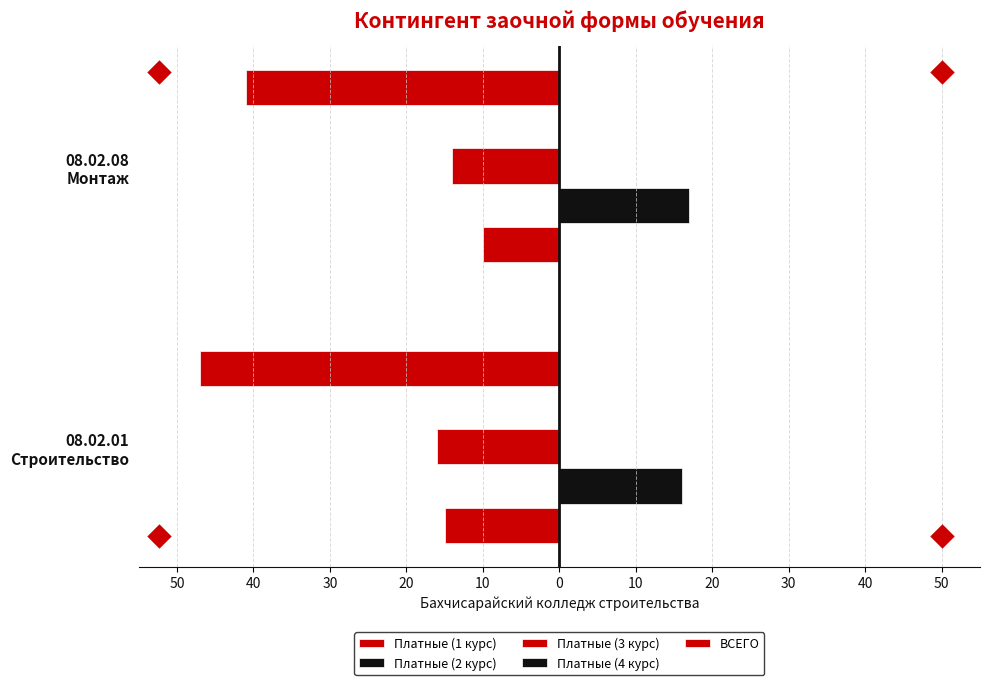

What is the minimum value for Платные (3 курс)?

-16.0